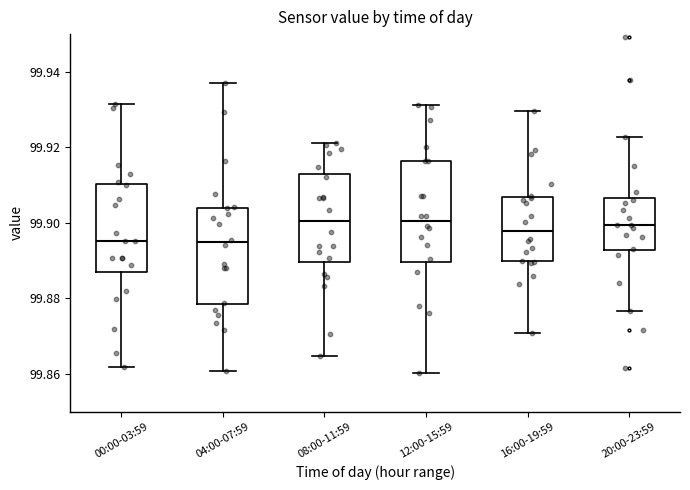

Where does the lower whisker of the box for 16:00-19:59 end on the y-axis? The values are not printed on the chart, so give them approximately, as read against the axis.

99.870